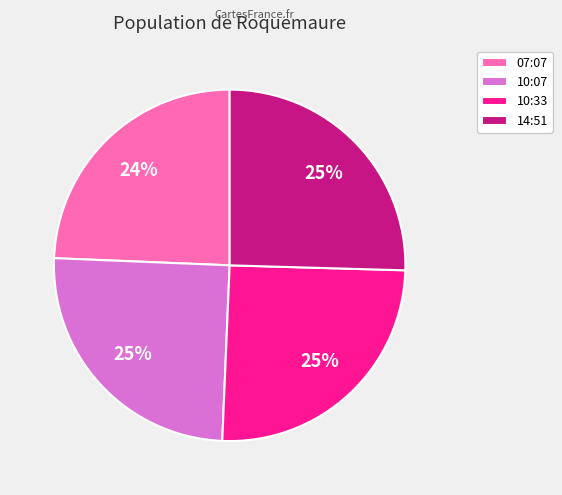

Is it true that 10:07 is 35% of the pie?

False